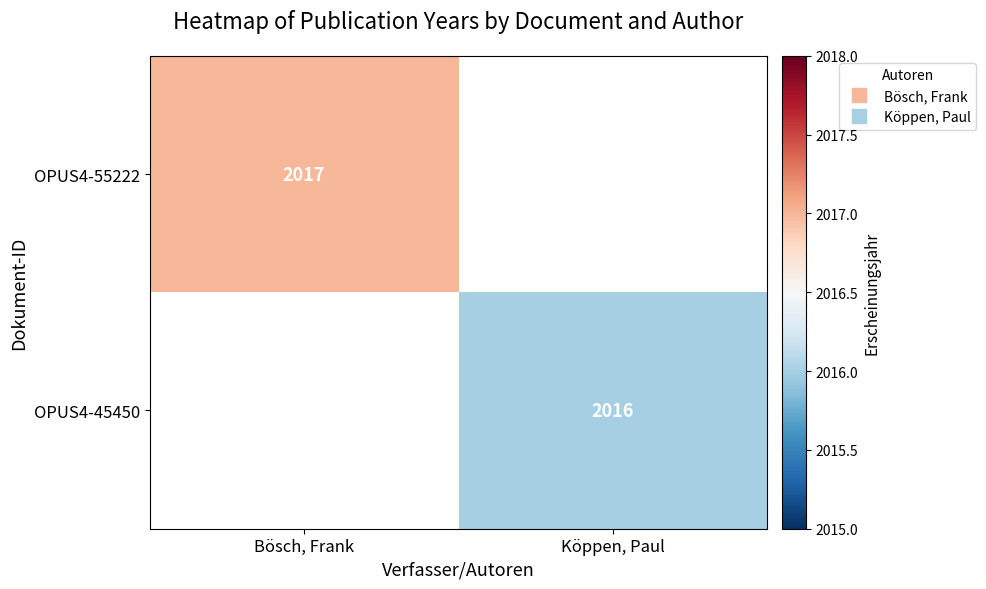

Rank the categories by OPUS4-55222 value from highest to lowest.

Bösch, Frank, Köppen, Paul